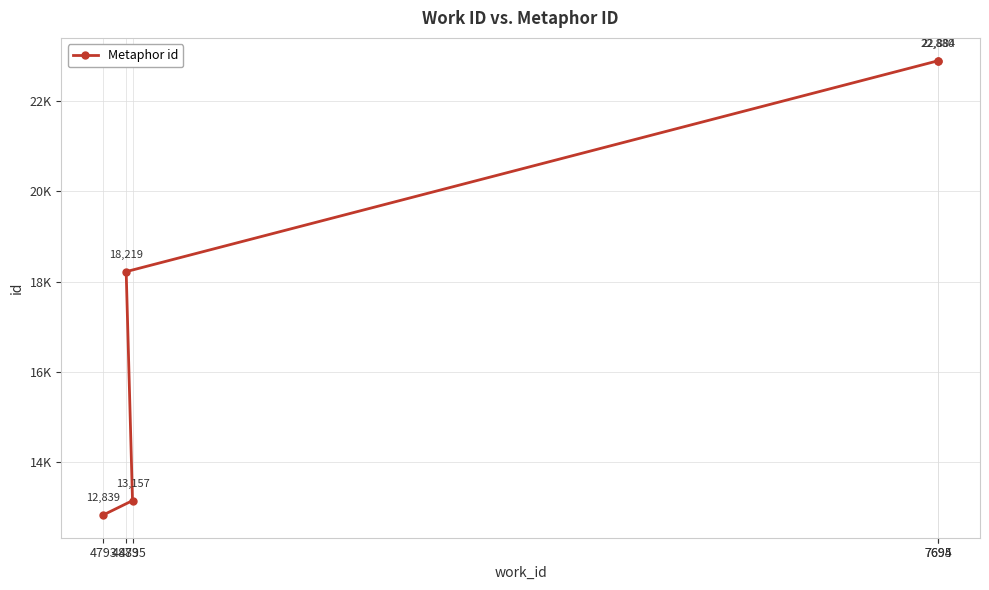

Is it true that the value at 4895 is 17632?

False